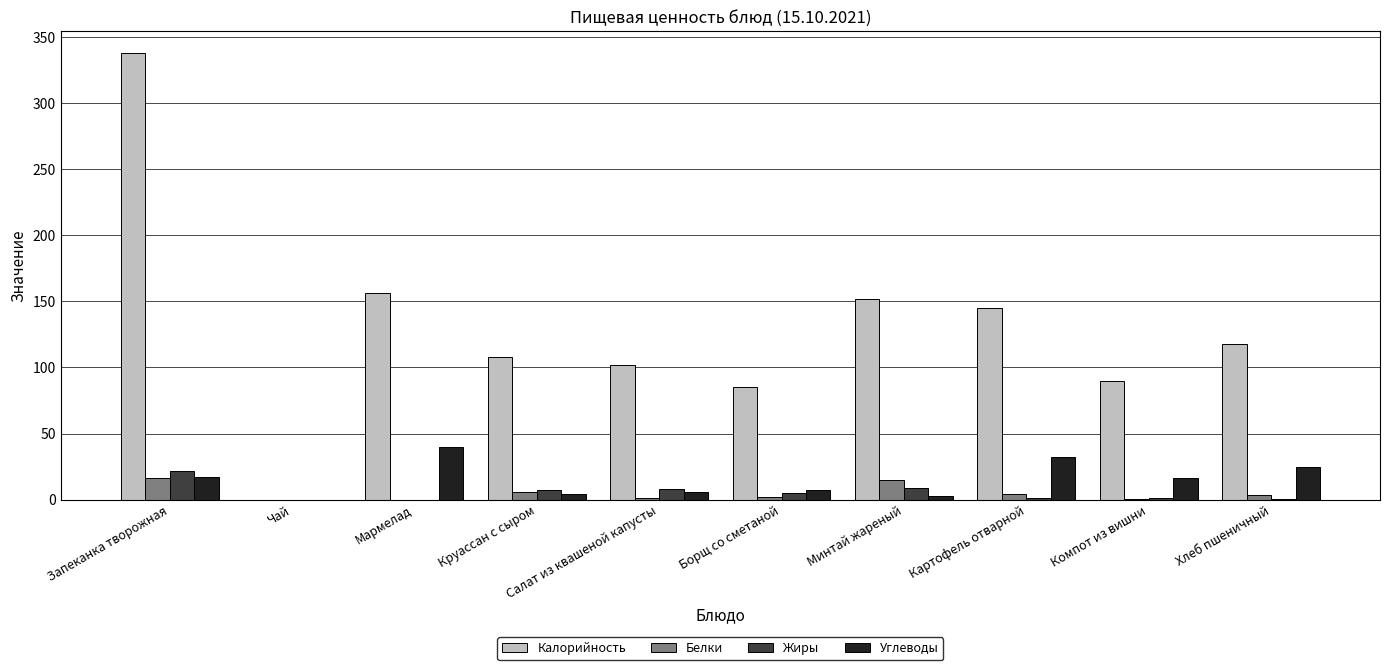

At which category is the sum across all series the highest?

Запеканка творожная